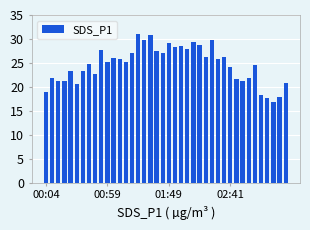

What is the maximum value shown in the chart?

31.0